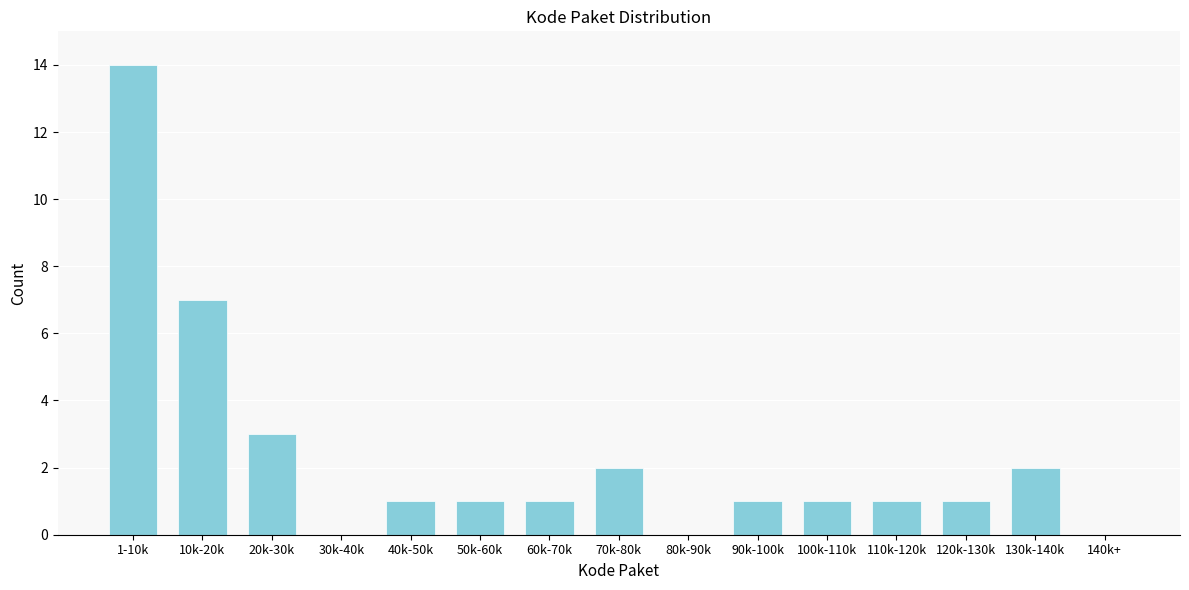

Reading left to right, transcribe all the data shown in this chart.

1-10k=14	10k-20k=7	20k-30k=3	30k-40k=0	40k-50k=1	50k-60k=1	60k-70k=1	70k-80k=2	80k-90k=0	90k-100k=1	100k-110k=1	110k-120k=1	120k-130k=1	130k-140k=2	140k+=0